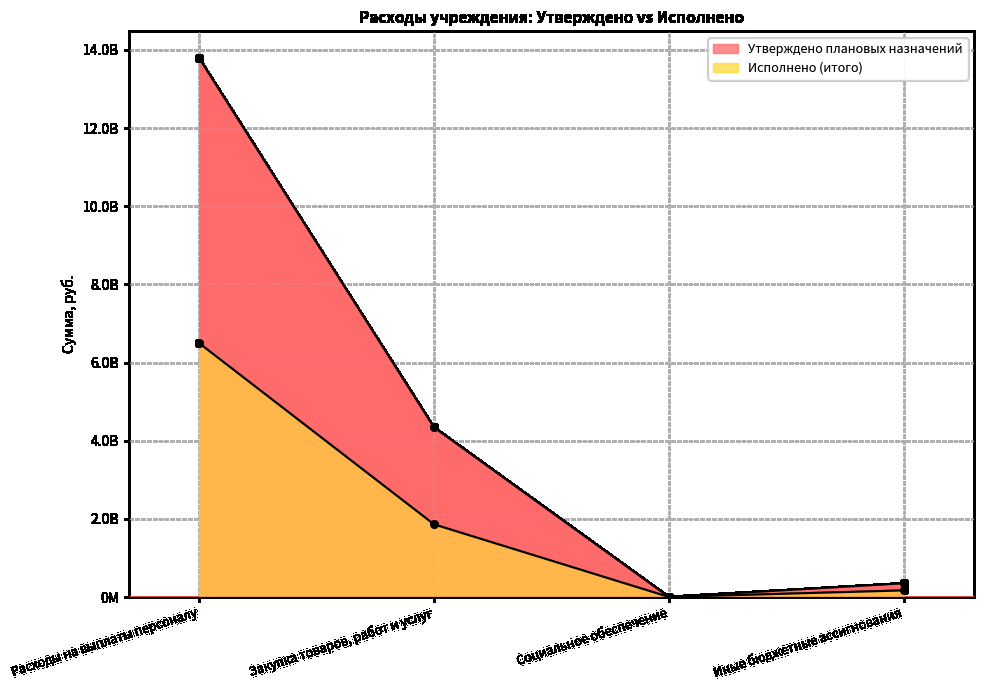

Which series has the largest total across all categories?

Утверждено плановых назначений